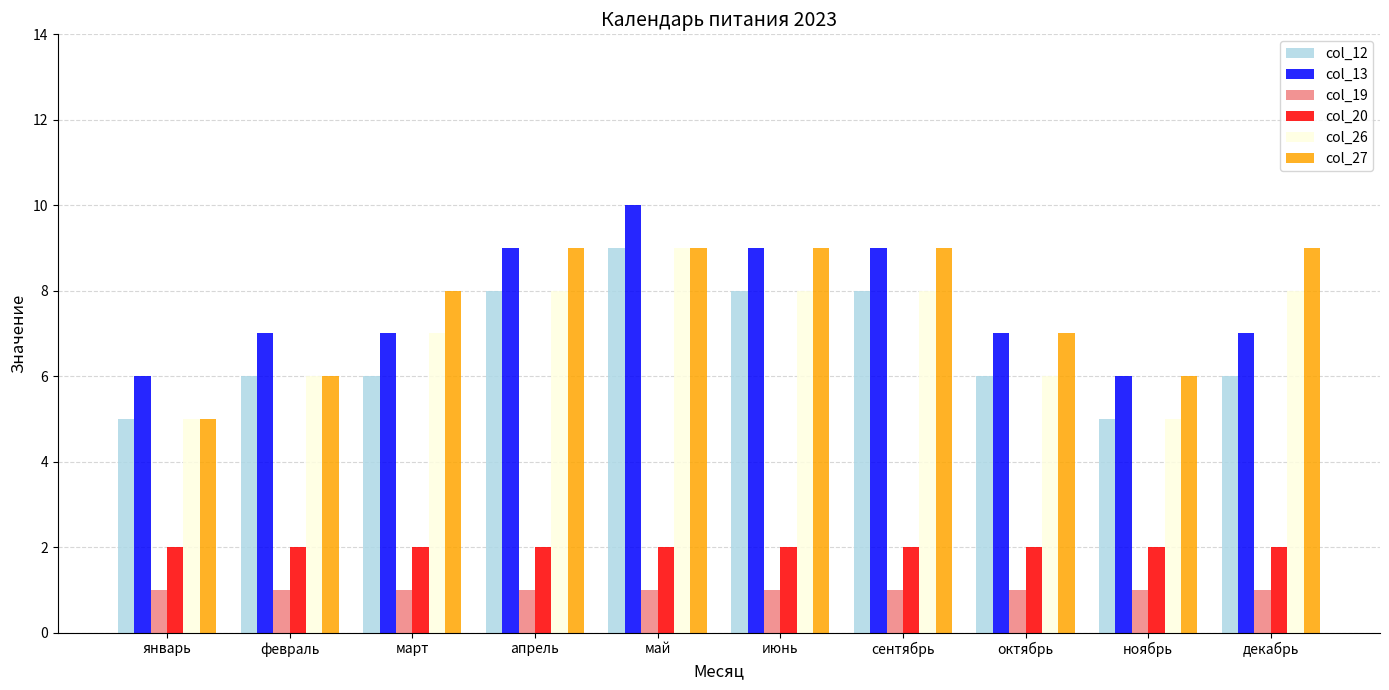

What is the greatest value displayed?

10